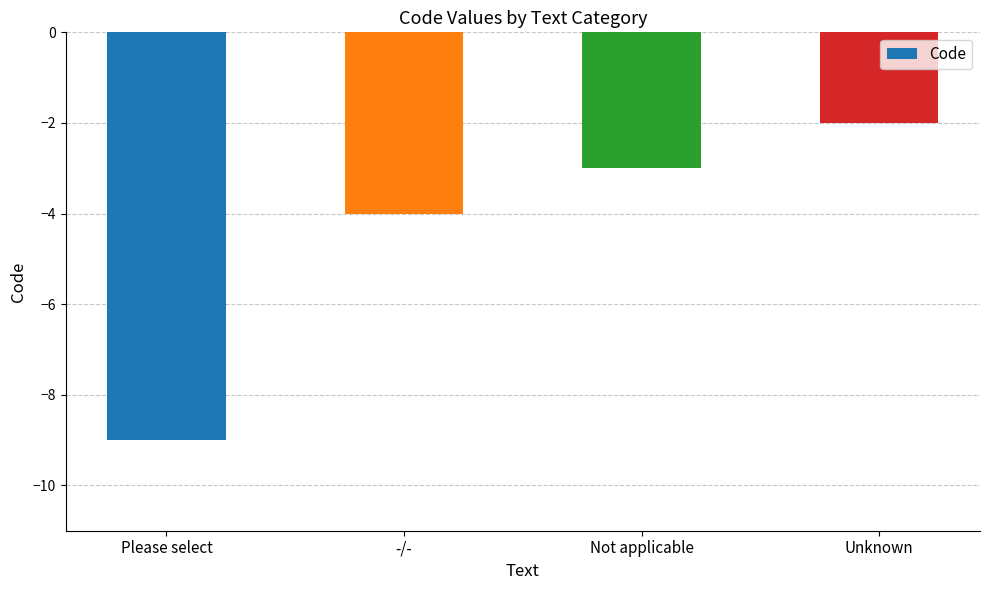

What is the value of the 3rd bar from the left?

-3